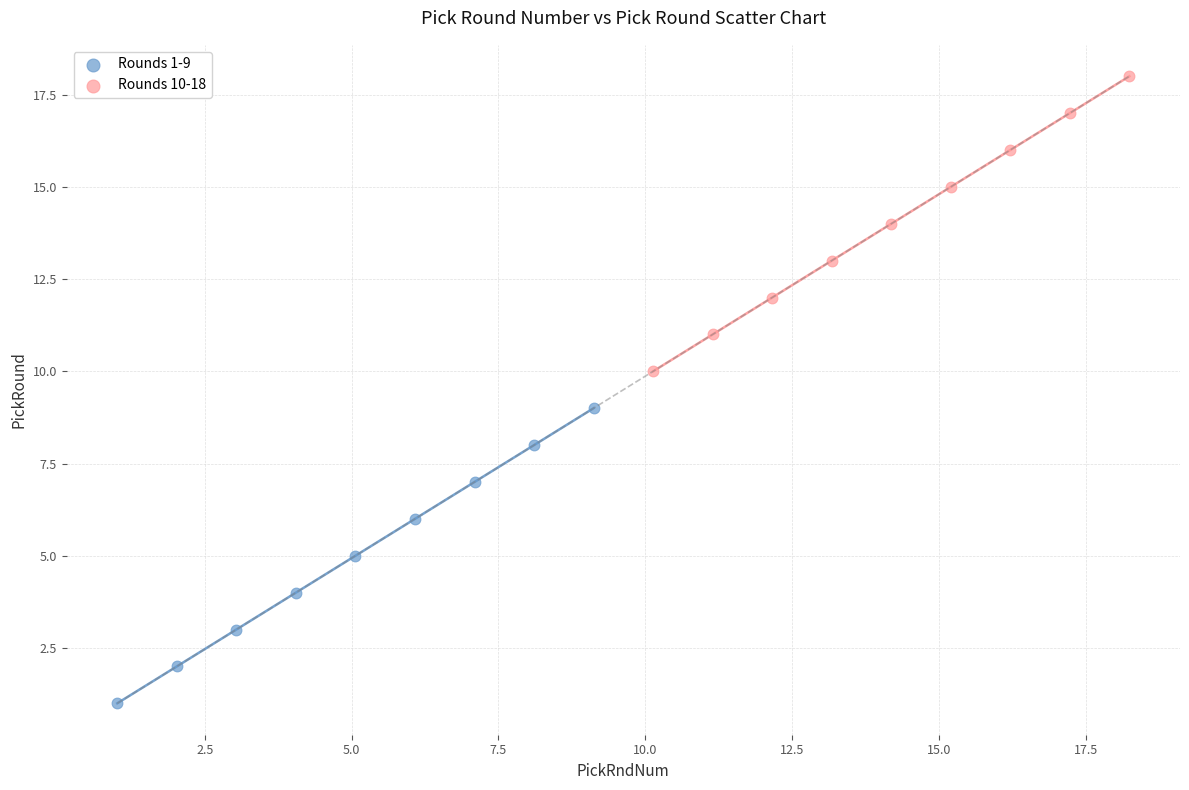

What are all the series names shown in the legend?

Rounds 1-9, Rounds 10-18